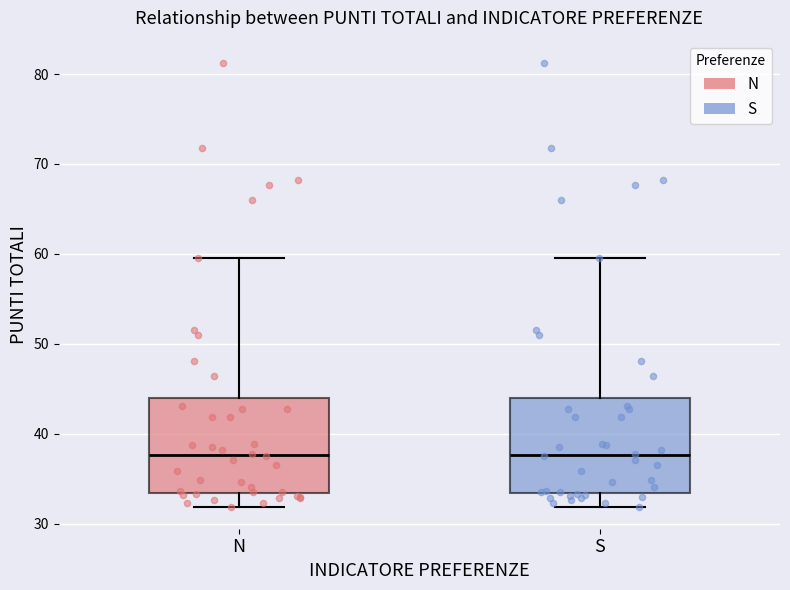

Reading left to right, transcribe this box plot: for each box, give where its median line is, the range the box spans, and where its two whiskers end, as read against the y-axis. The values are not printed on the chart, so give them approximately, as read against the axis.

N: median 38, box 33 to 44, whiskers 32 to 60
S: median 38, box 33 to 44, whiskers 32 to 60